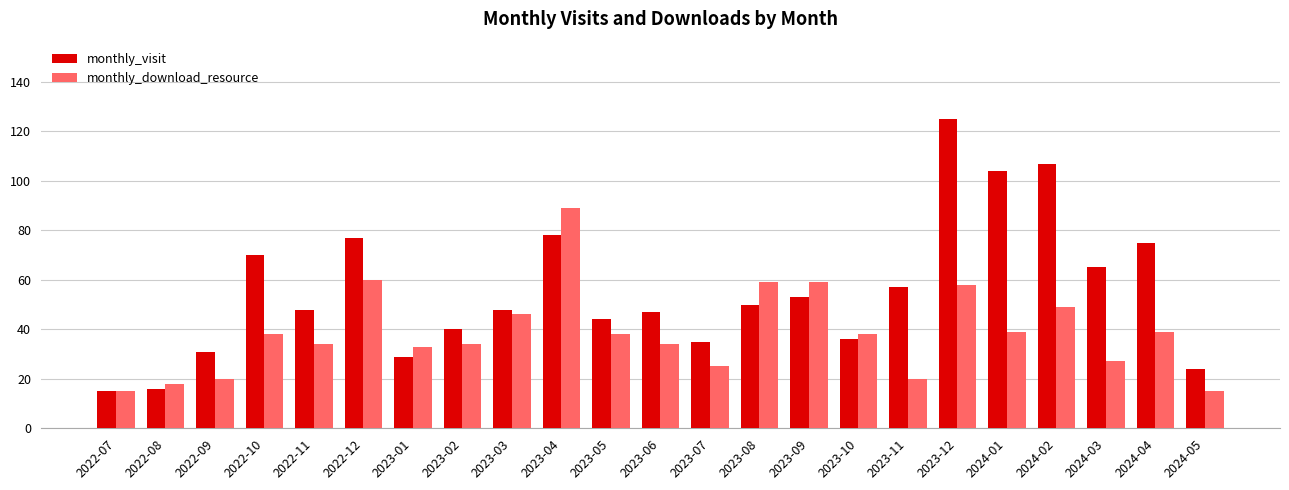

Which series changed the most between 2022-09 and 2024-04?

monthly_visit